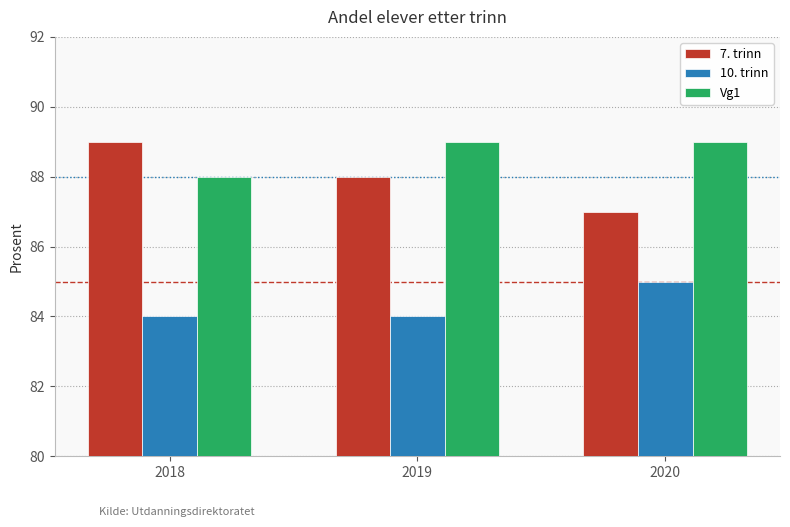

What is the highest value of the Vg1 series?

89